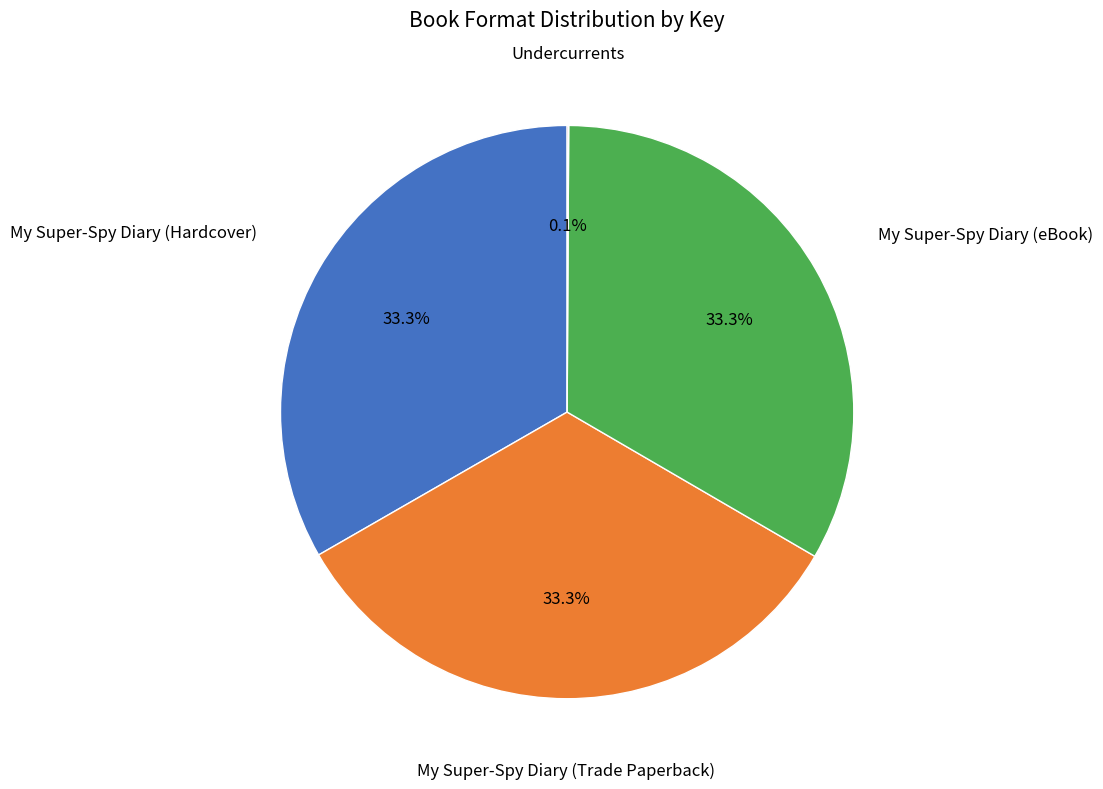

Does any single category account for the majority?

No